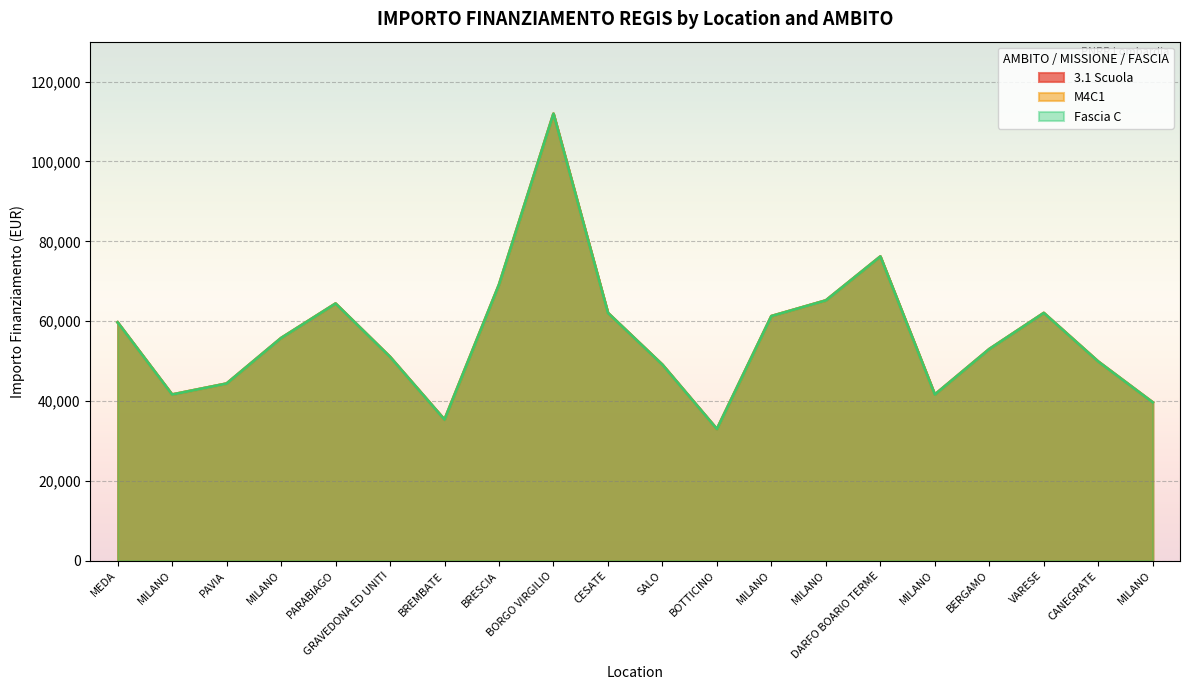

True or false: 3.1 Scuola and M4C1 cross at least once.

False